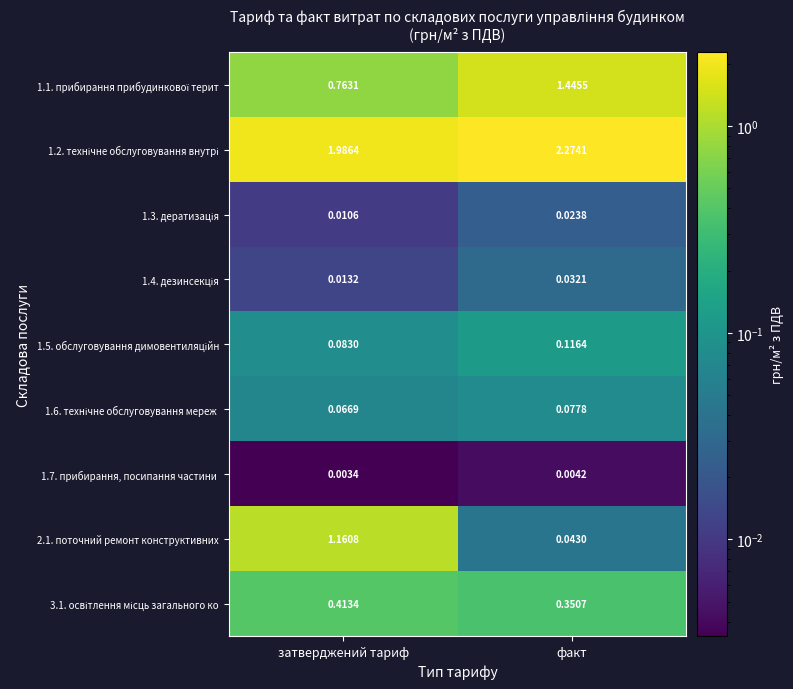

Which category has the highest value across all series?

факт